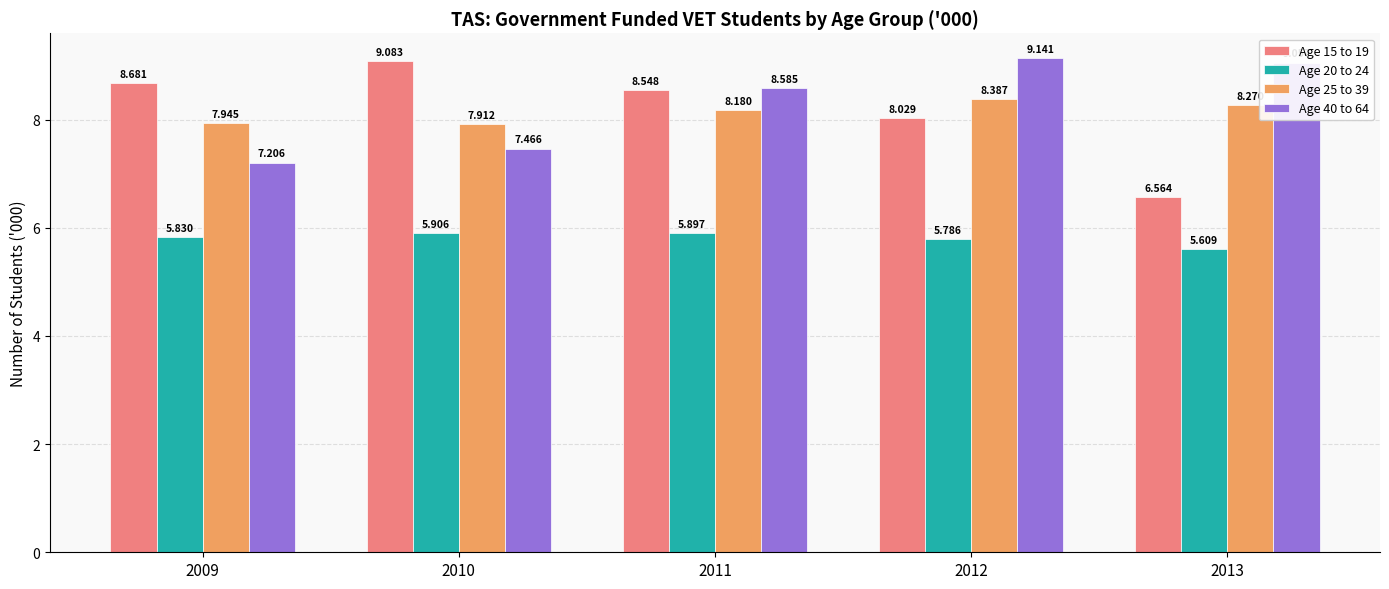

Rank the categories by Age 25 to 39 value from highest to lowest.

2012, 2013, 2011, 2009, 2010